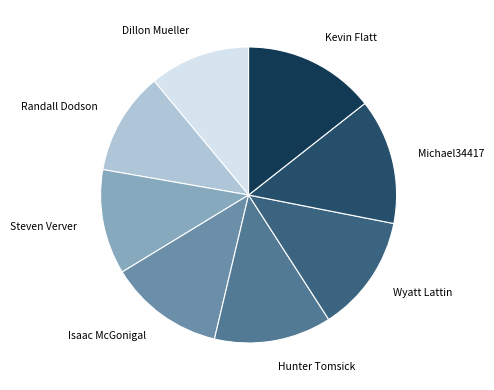

What is the largest slice in the pie chart?

Kevin Flatt